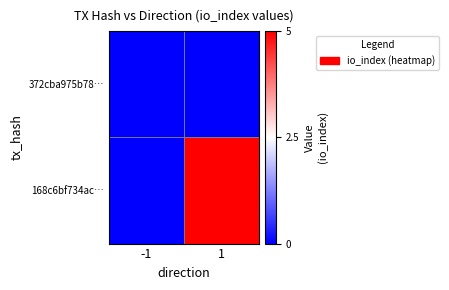

At which category is the sum across all series the highest?

1